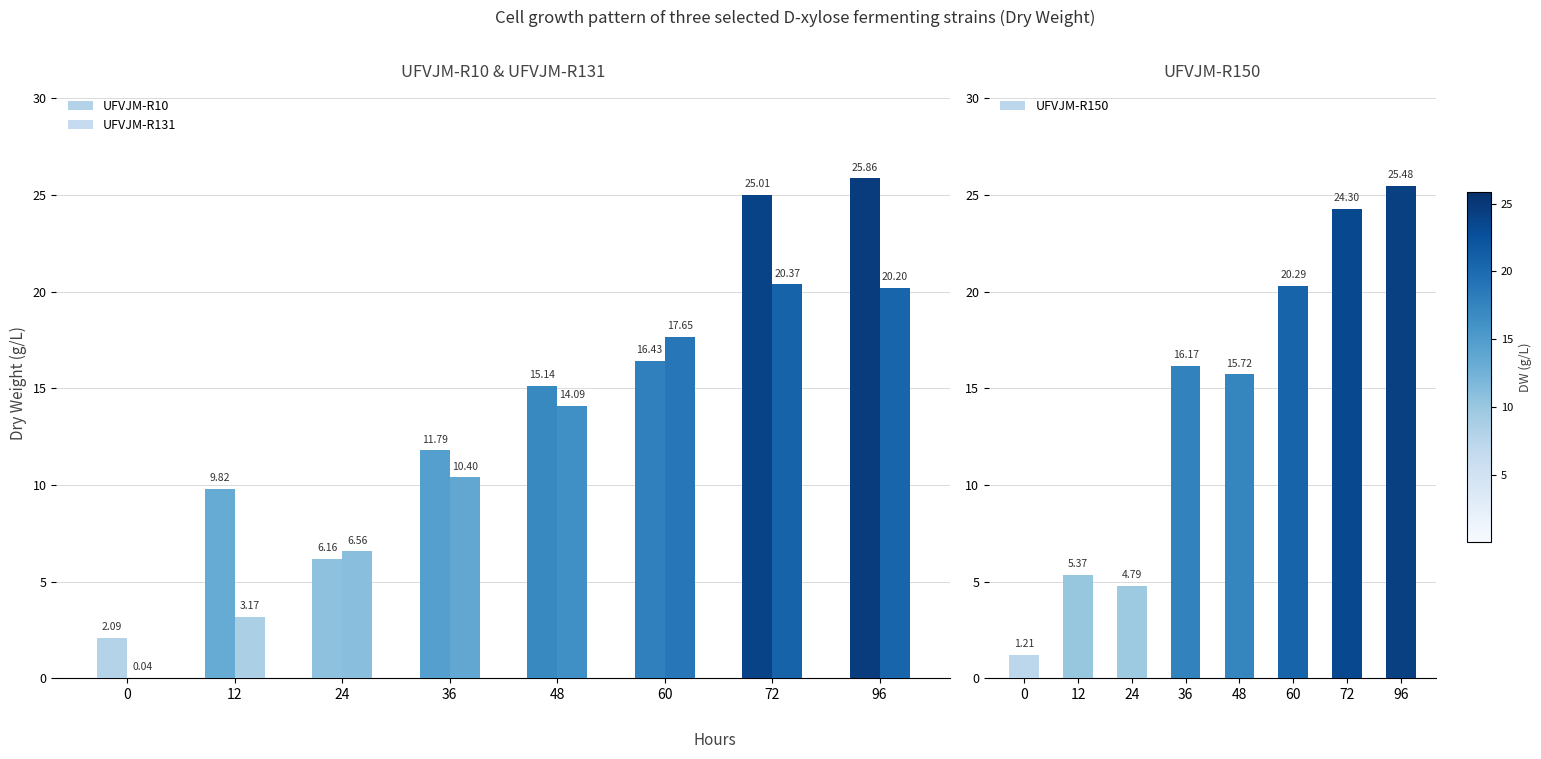

List the labels in order of UFVJM-R150 value, smallest first.

0, 24, 12, 48, 36, 60, 72, 96